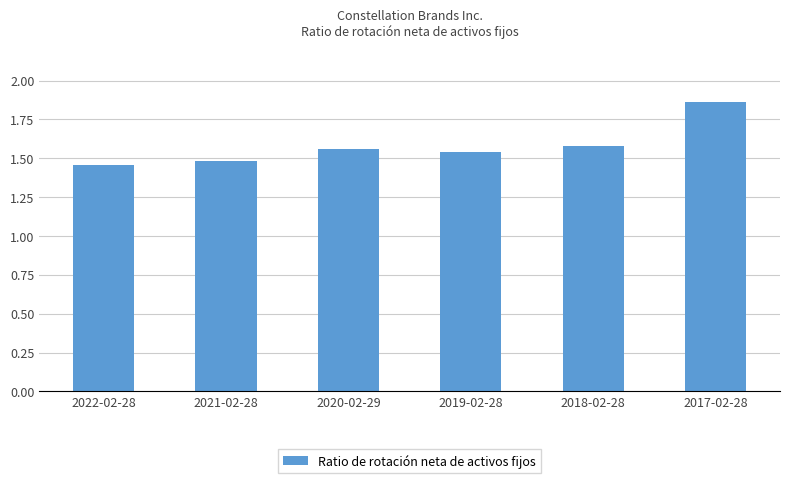

What is the sum of the values at 2020-02-29 and 2019-02-28?

3.1